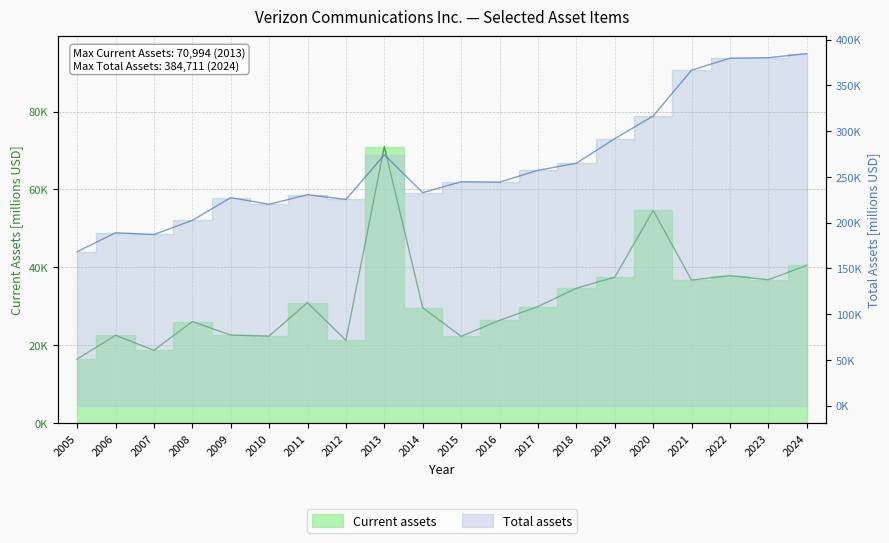

Reading left to right, extract all data points from this chart.

Current assets: 16448	22538	18698	26075	22608	22348	30939	21235	70994	29623	22280	26395	29913	34636	37473	54594	36728	37857	36814	40523
Total assets: 168130	188804	186959	202352	227251	220005	230461	225222	274098	232708	244640	244180	257143	264829	291727	316481	366596	379680	380255	384711